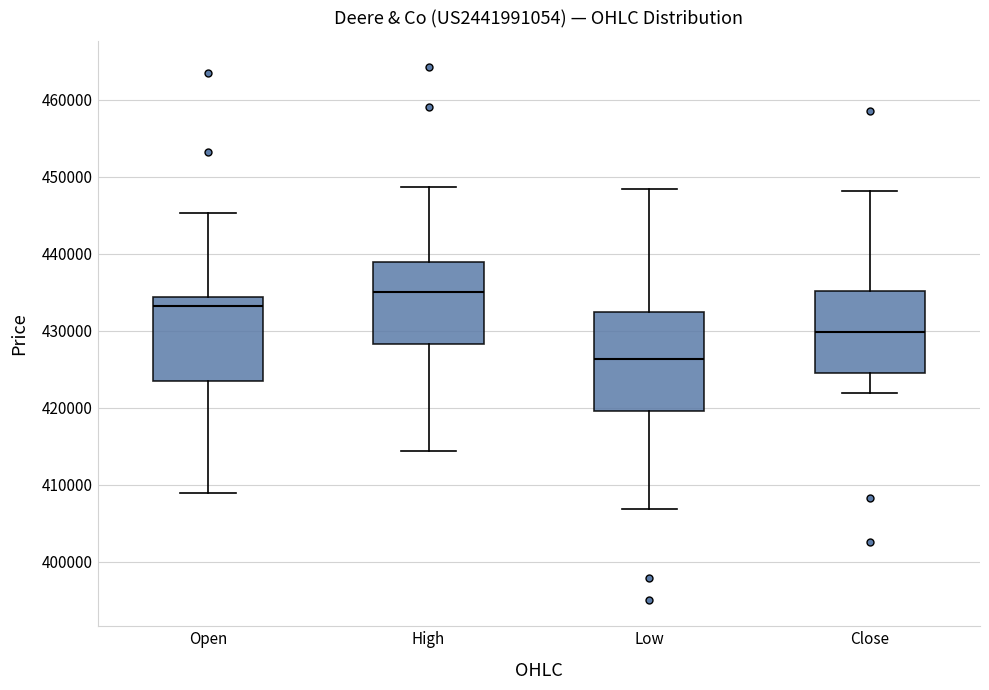

Which box's median line is the lowest?

Low